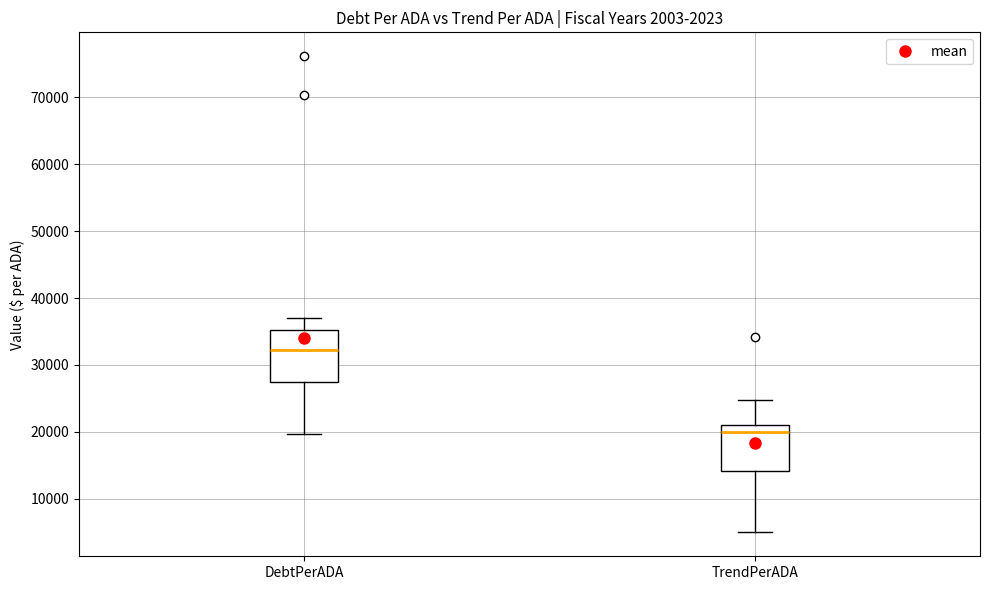

Reading left to right, transcribe this box plot: for each box, give where its median line is, the range the box spans, and where its two whiskers end, as read against the y-axis. The values are not printed on the chart, so give them approximately, as read against the axis.

DebtPerADA: median 32000, box 28000 to 35000, whiskers 20000 to 37000
TrendPerADA: median 20000, box 14000 to 21000, whiskers 5000 to 25000